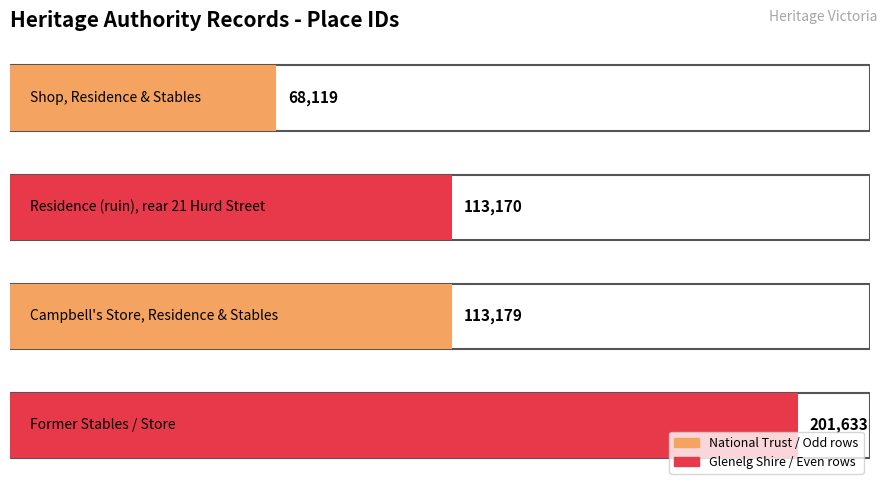

Is it true that the value at Campbell's Store, Residence & Stables is 113179?

True